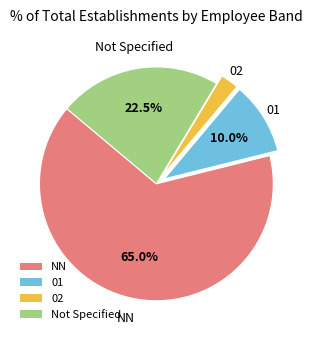

Rank the categories by value from lowest to highest.

02, 01, Not Specified, NN